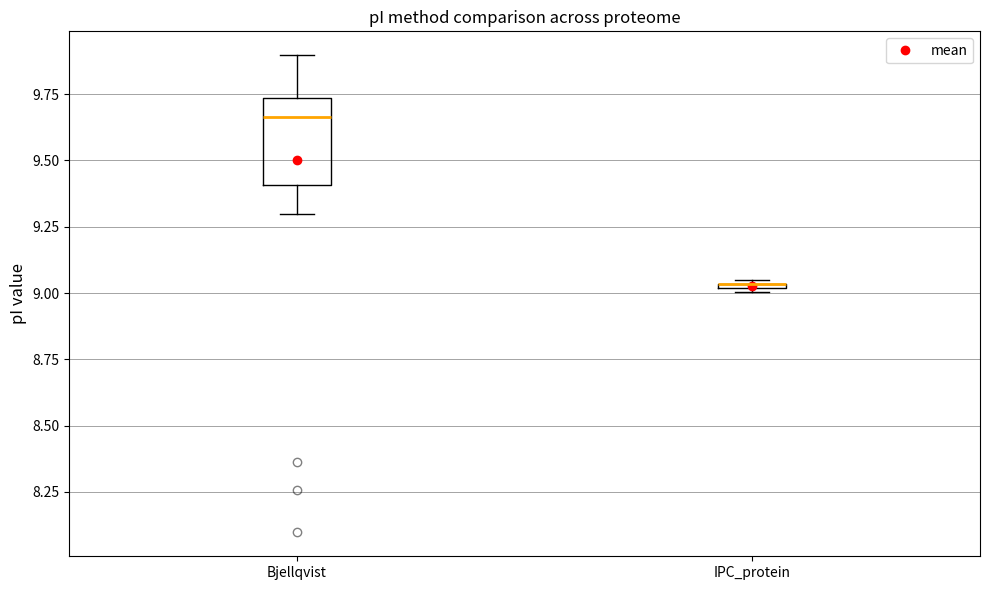

Which box is the tallest, from its lower edge to its upper edge?

Bjellqvist